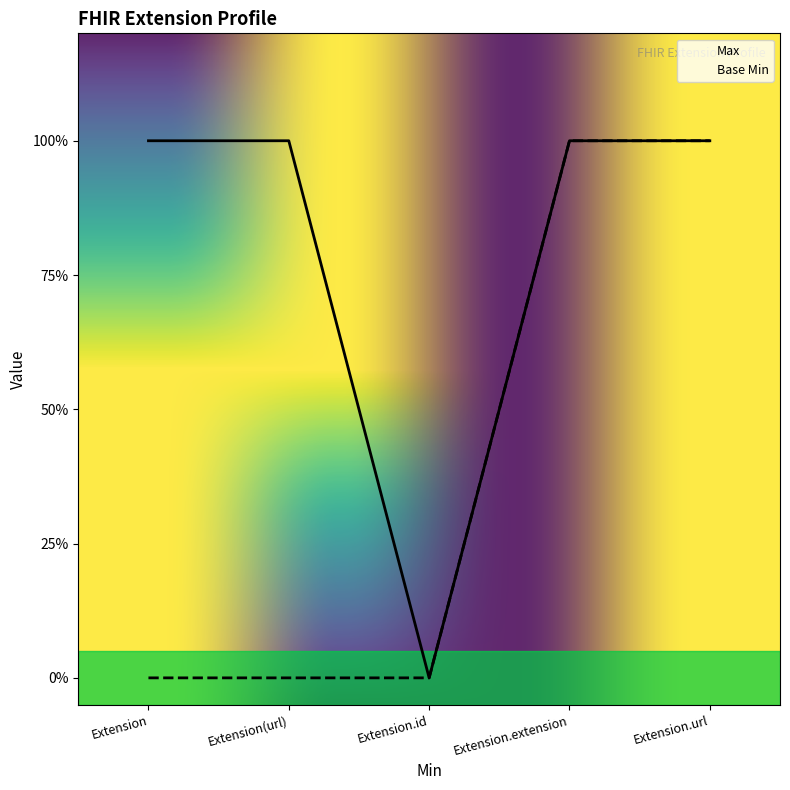

True or false: Base Min and Max intersect in this chart.

False